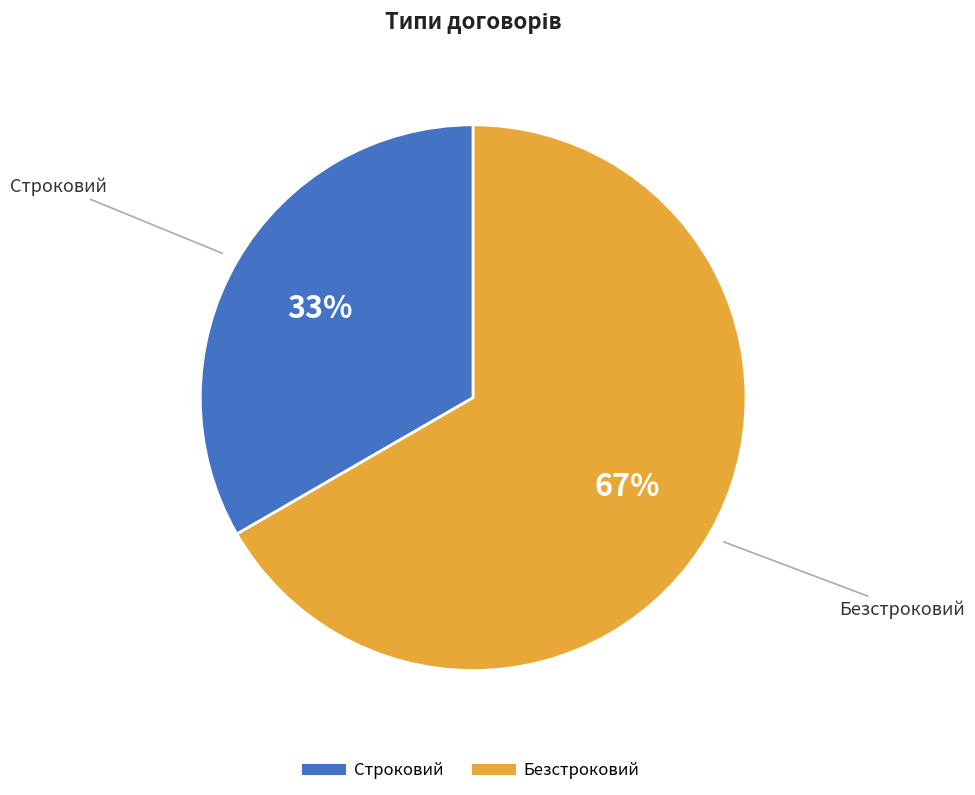

To the nearest percent, what is the average slice percentage?

50%